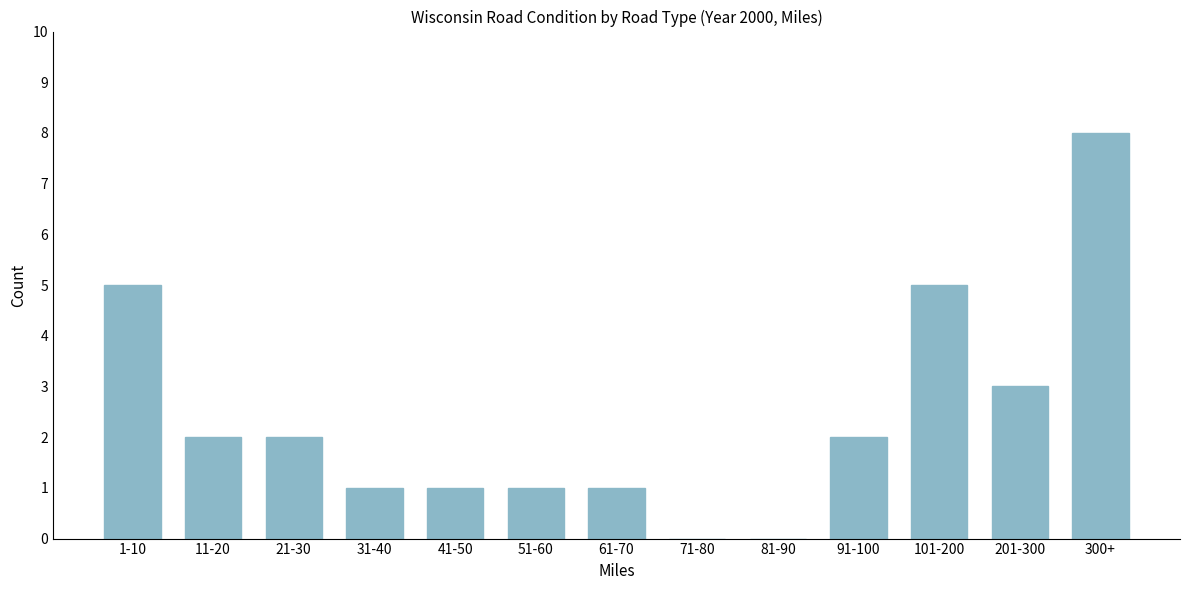

Reading left to right, extract all data points from this chart.

1-10=5	11-20=2	21-30=2	31-40=1	41-50=1	51-60=1	61-70=1	71-80=0	81-90=0	91-100=2	101-200=5	201-300=3	300+=8